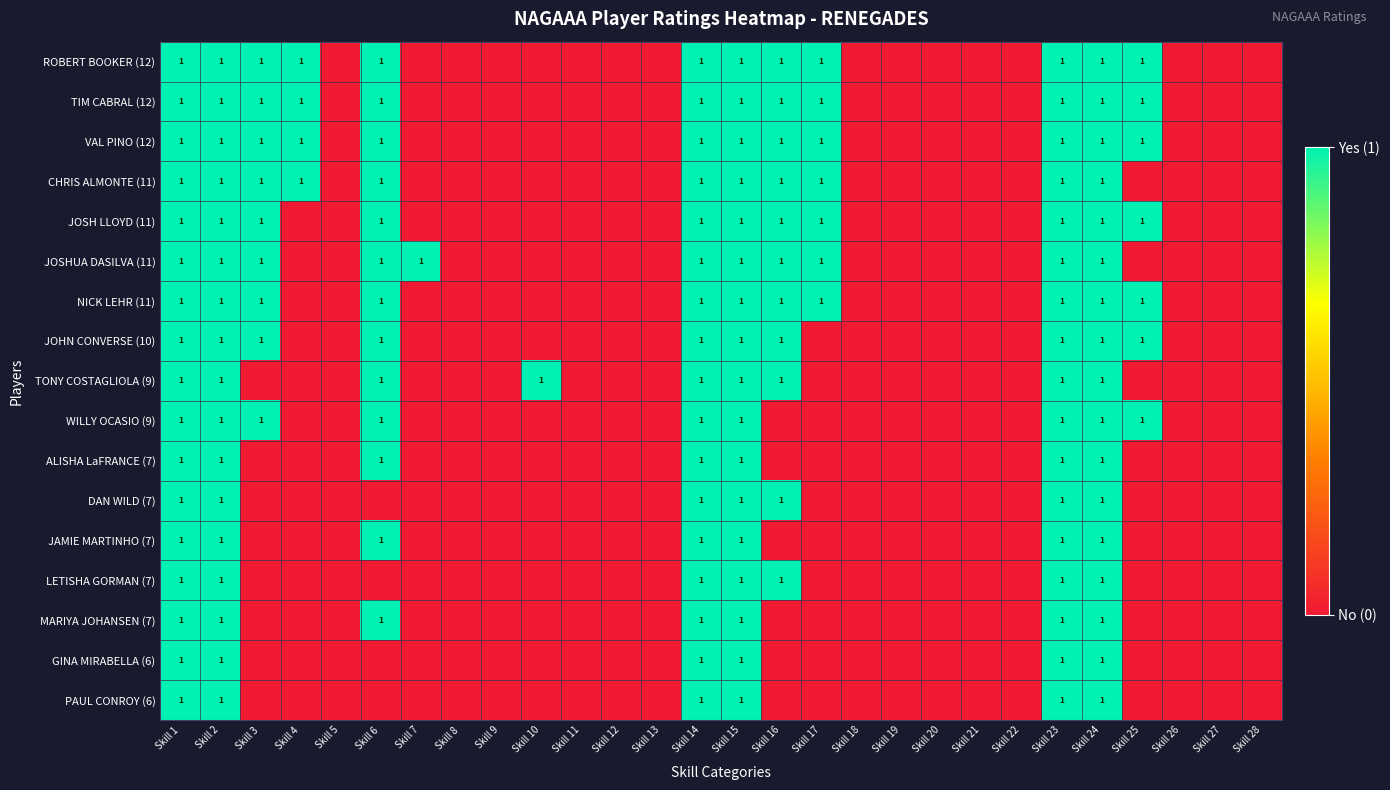

Is it true that JOHN CONVERSE (10) equals 0 at Skill 25?

False